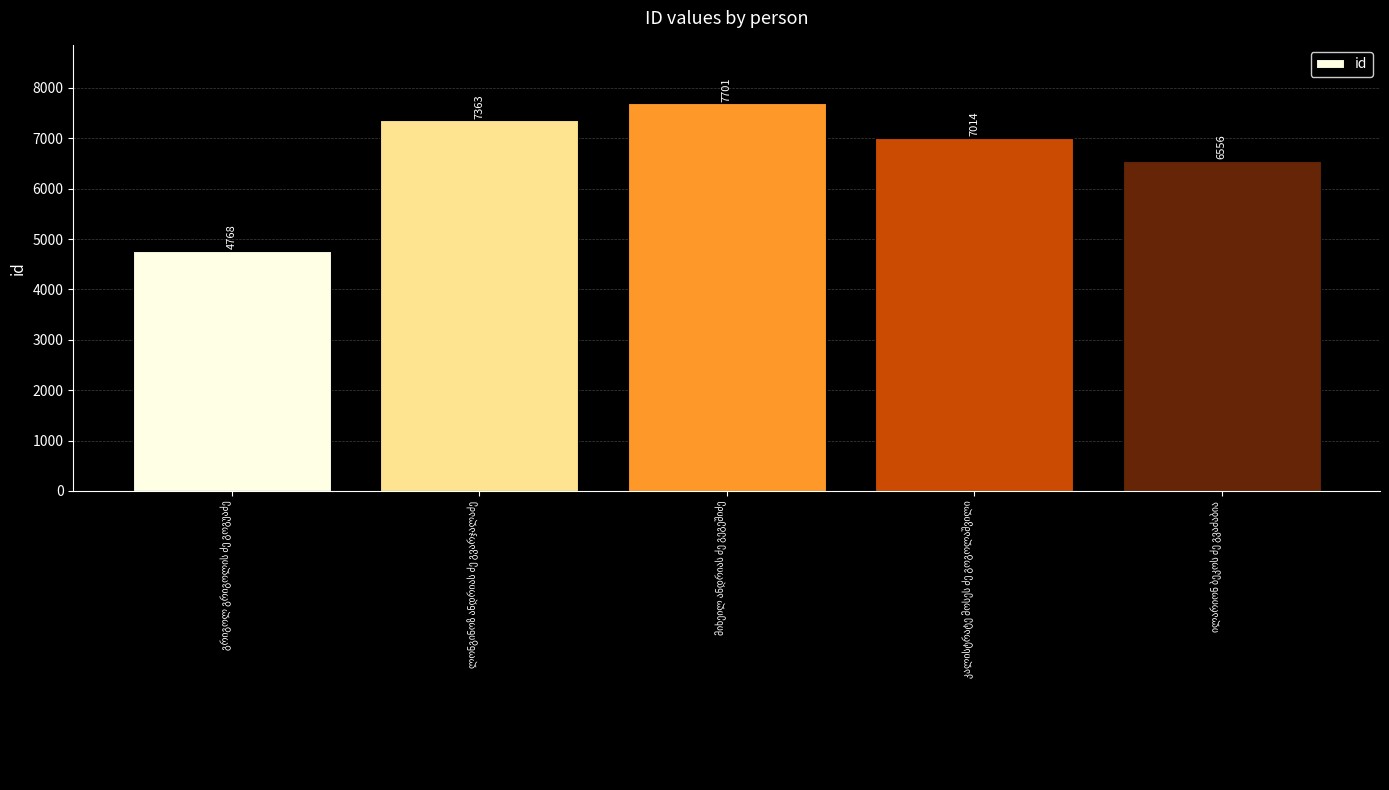

What is the sum of all values?

33402